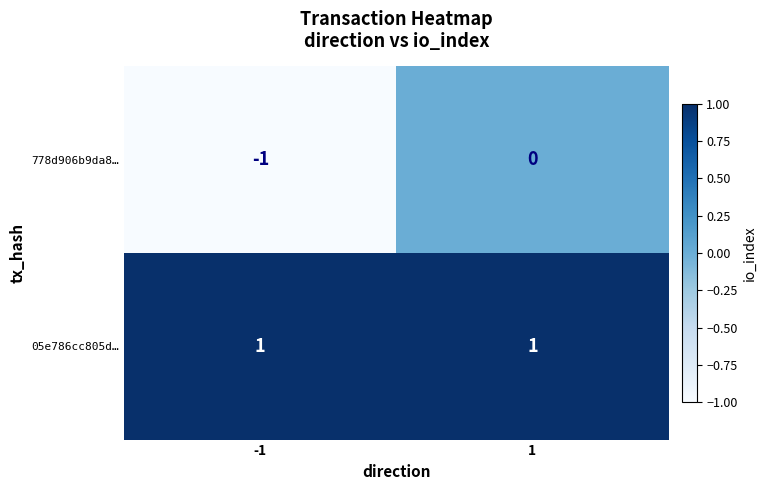

Is it true that 05e786cc805d… equals 0 at -1?

False